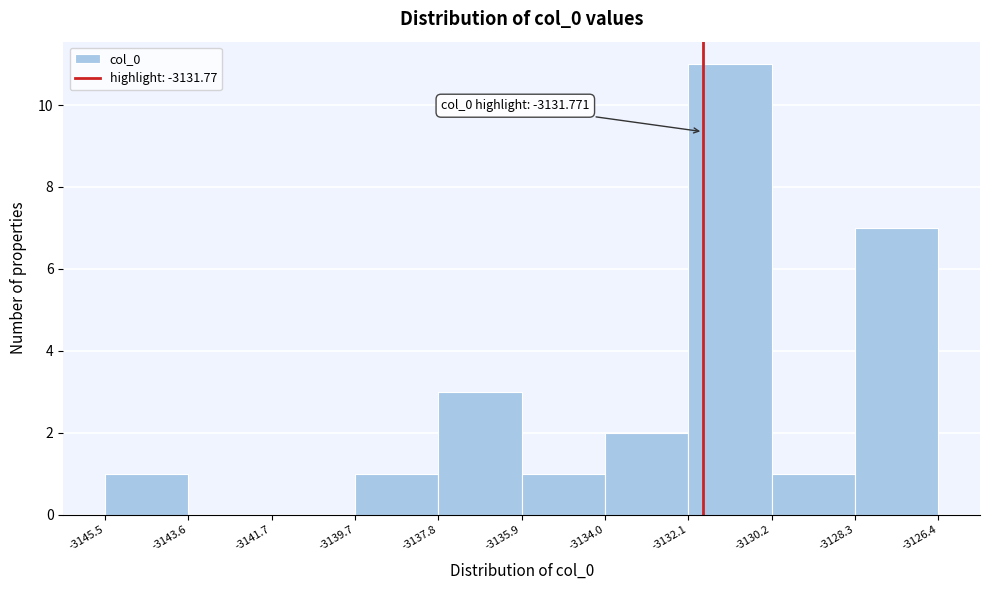

Which range on the x-axis has the tallest bar?

-3132.1 to -3130.2